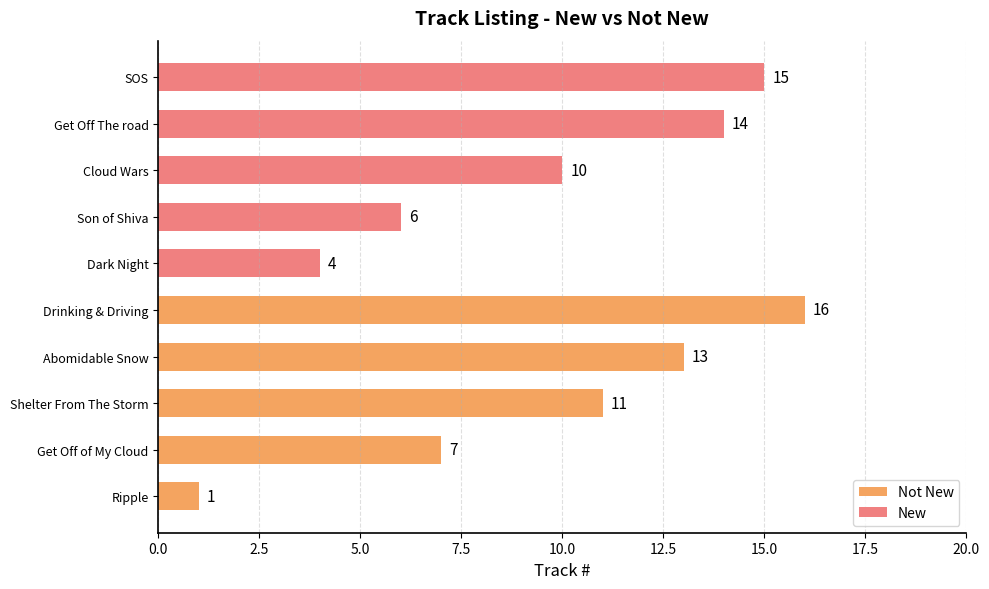

Rank the series by their average value, from lowest to highest.

Not New, New